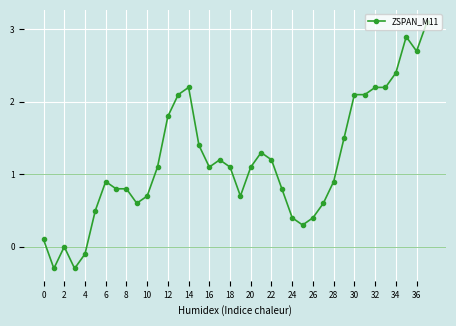

What is the smallest value displayed?

-0.3